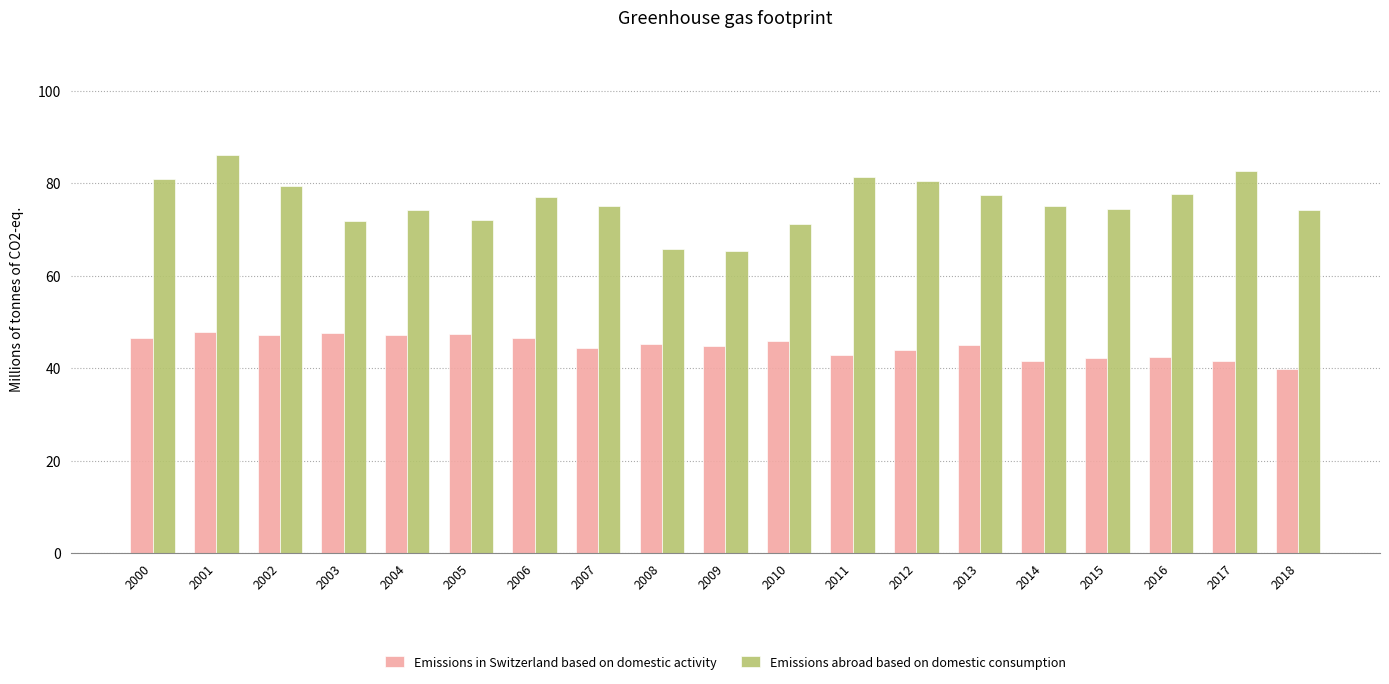

Rank the series by their maximum value, from highest to lowest.

Emissions abroad based on domestic consumption, Emissions in Switzerland based on domestic activity